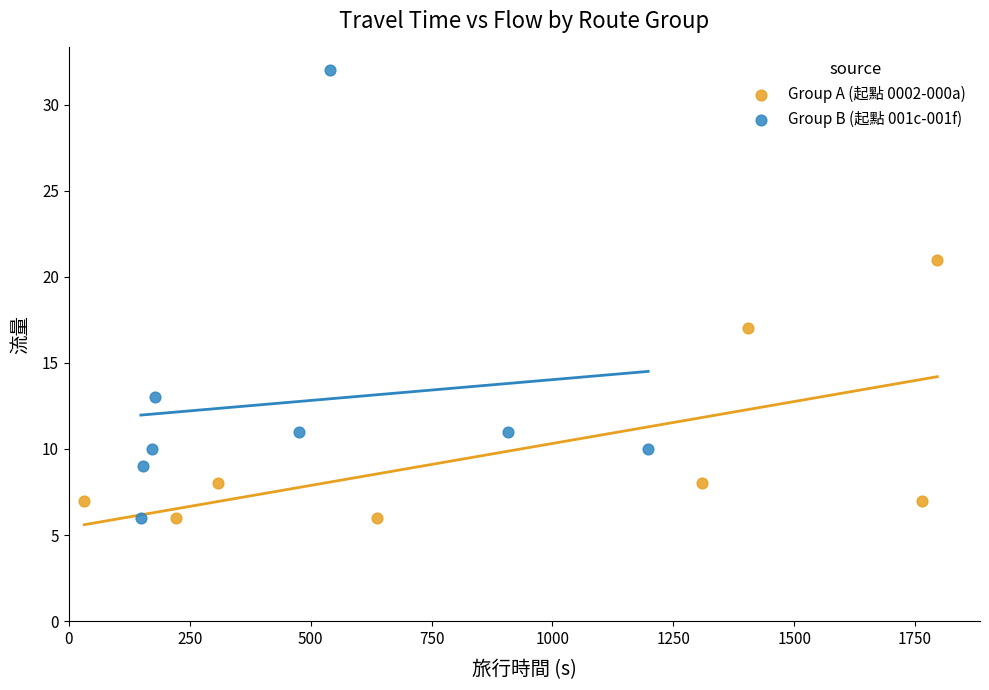

Which series reaches the maximum Y coordinate?

Group B (起點 001c-001f)